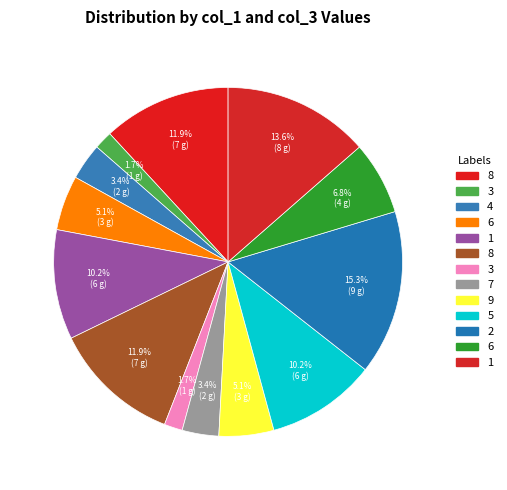

Rank the categories by value from lowest to highest.

3, 3, 4, 7, 6, 9, 6, 1, 5, 8, 8, 1, 2